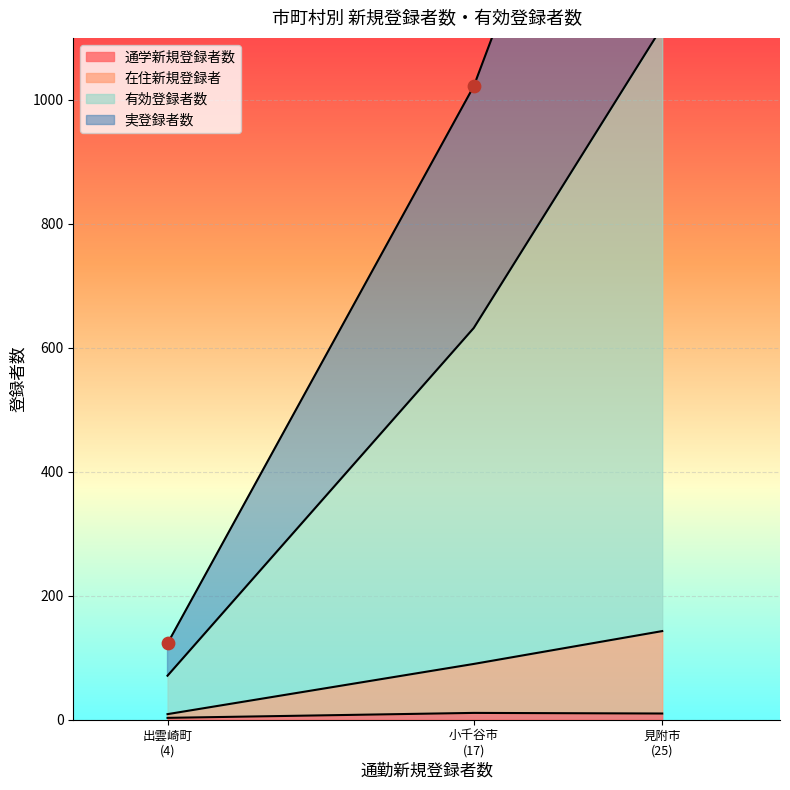

Which series has the largest total across all categories?

有効登録者数